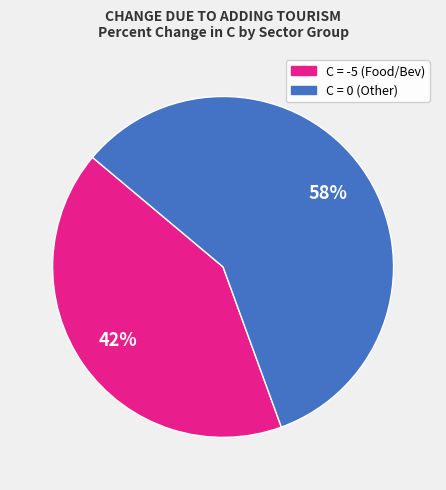

To the nearest percent, what is the average slice percentage?

50%